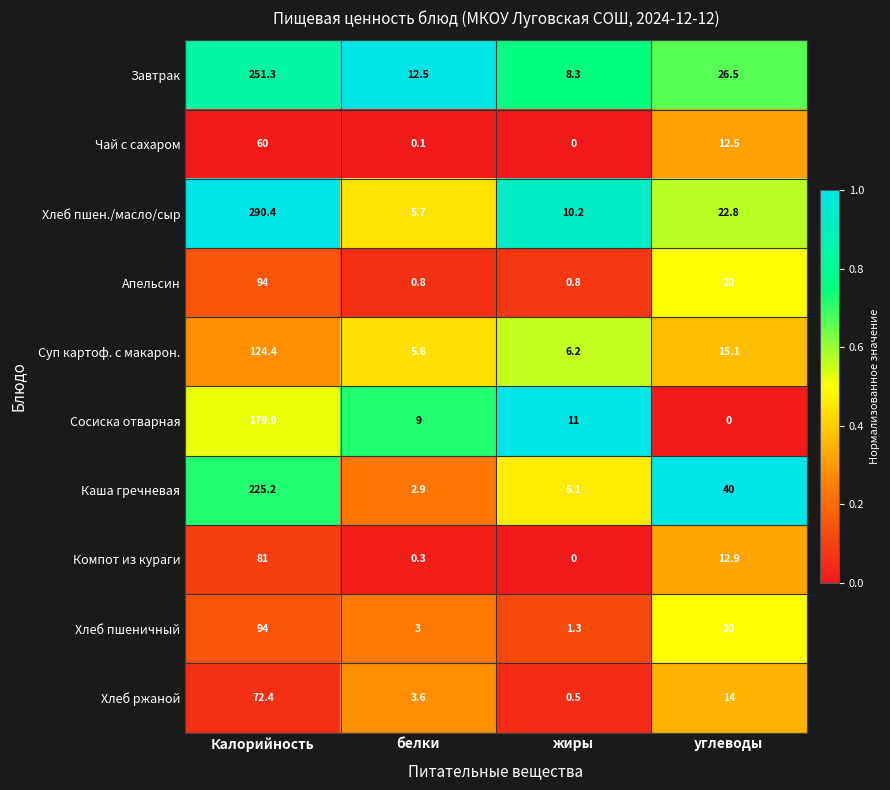

Which series has the largest range (max minus min)?

Хлеб пшен./масло/сыр